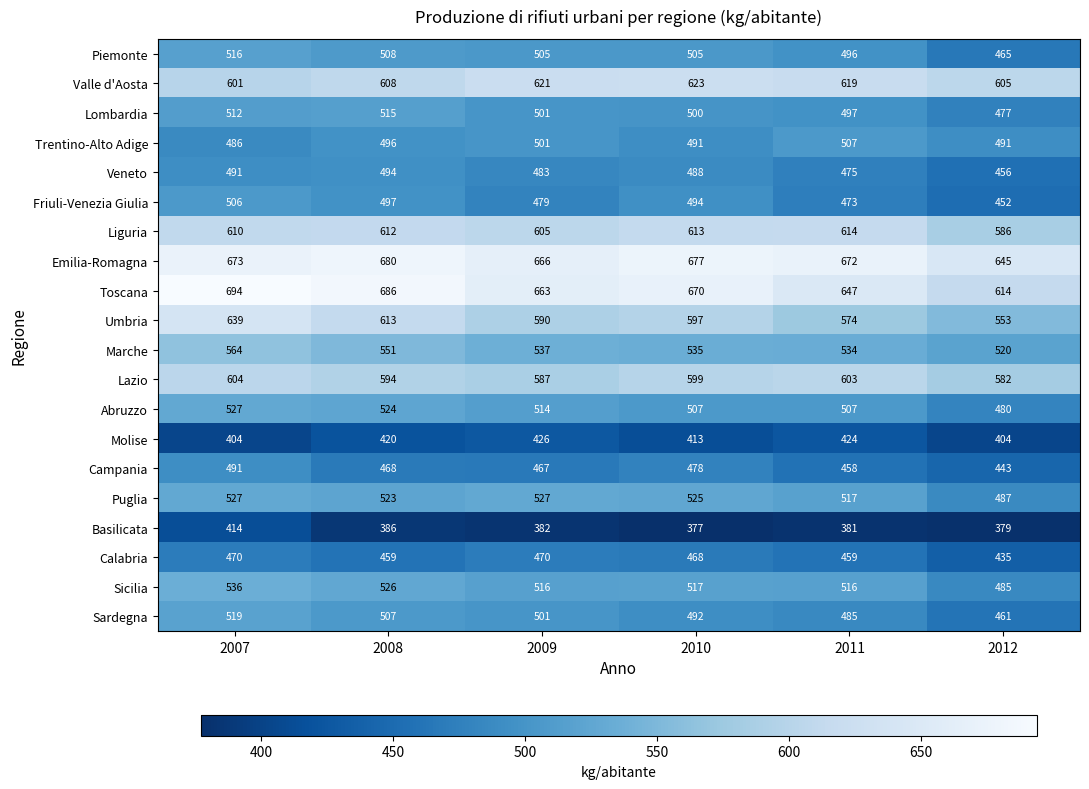

How many categories are shown in the chart?

6